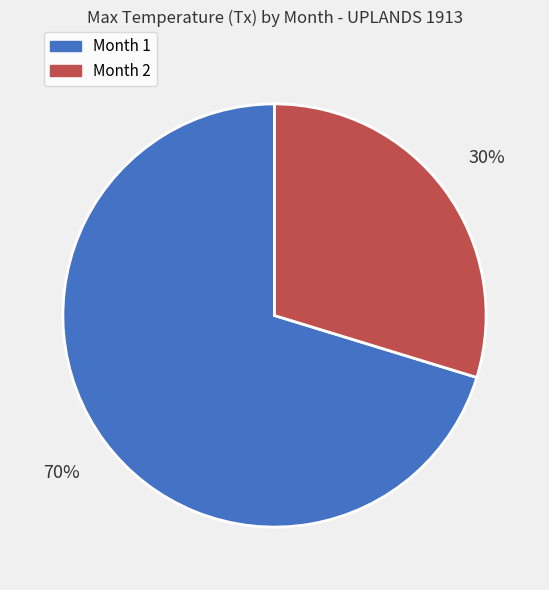

How many slices are in this pie chart?

2